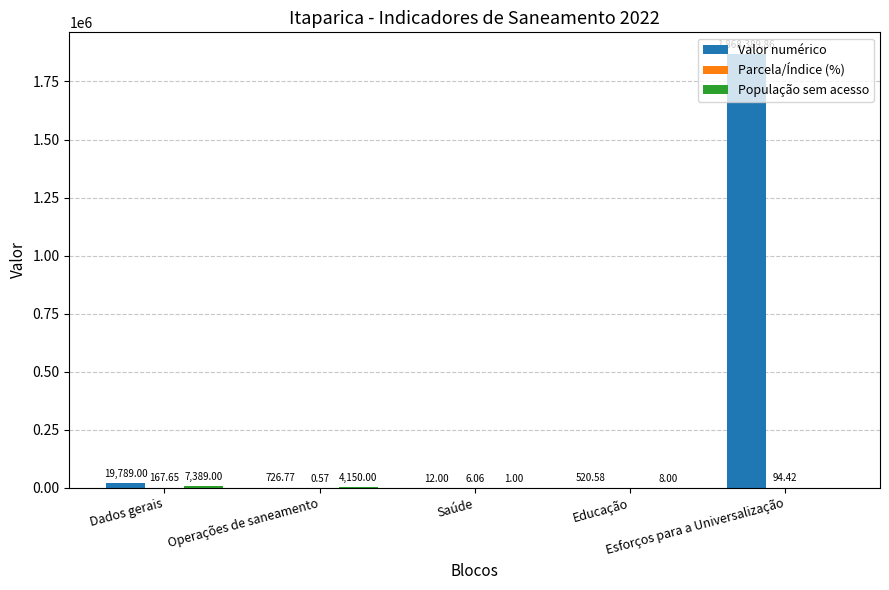

Are the bars grouped side by side (vs. stacked)?

Yes